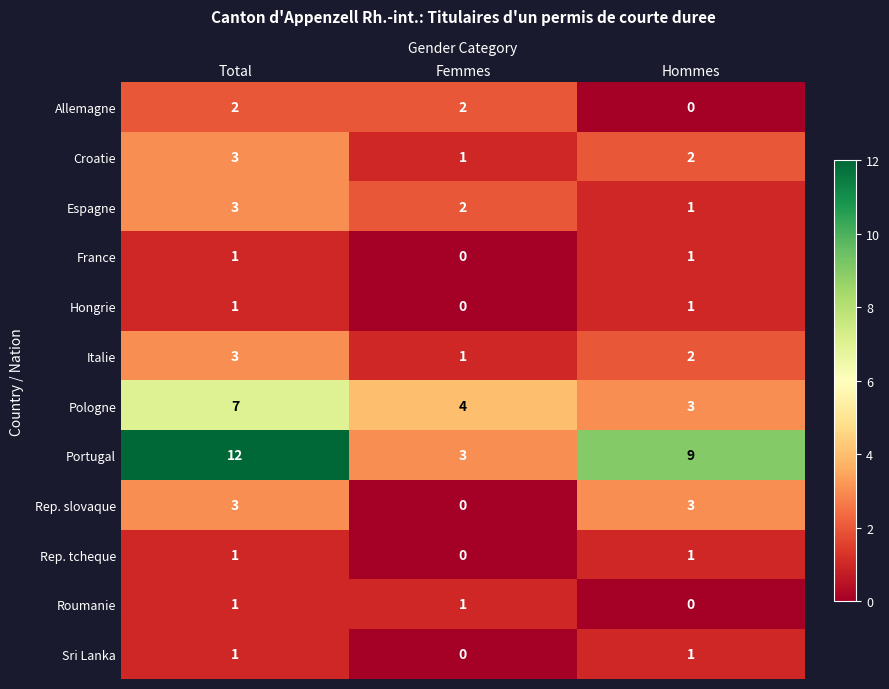

Which series changed the most between Total and Femmes?

Portugal